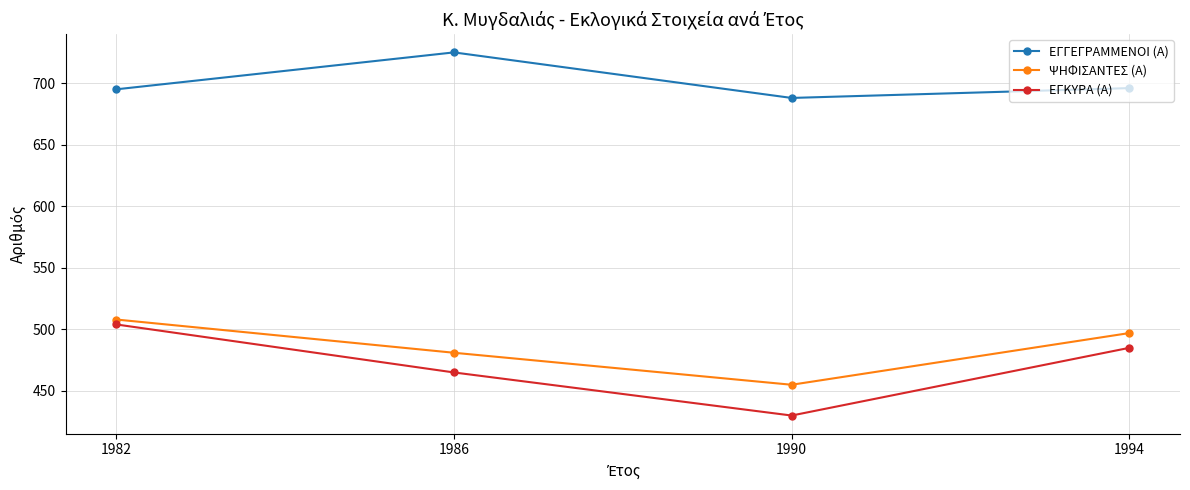

At which category does ΕΓΓΕΓΡΑΜΜΕΝΟΙ (Α) reach its first local peak?

1986